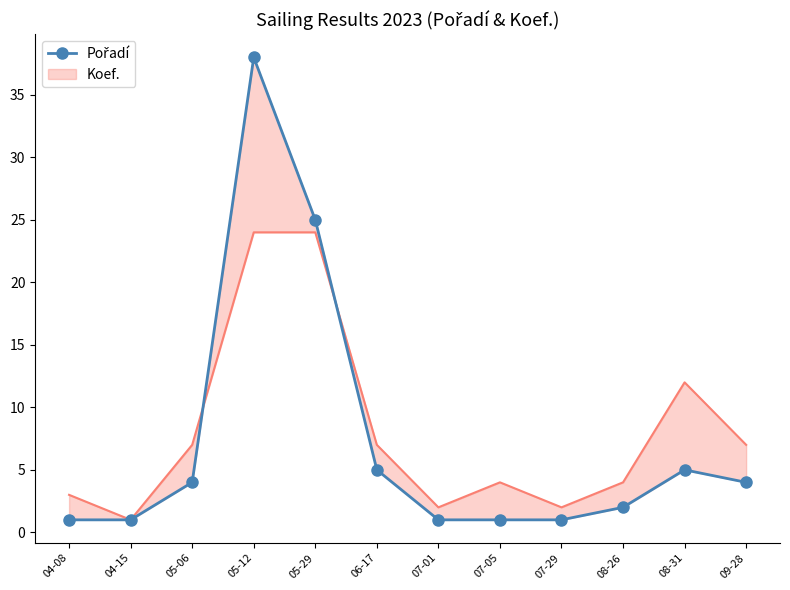

Is it true that the value at 07-01 is 1?

False